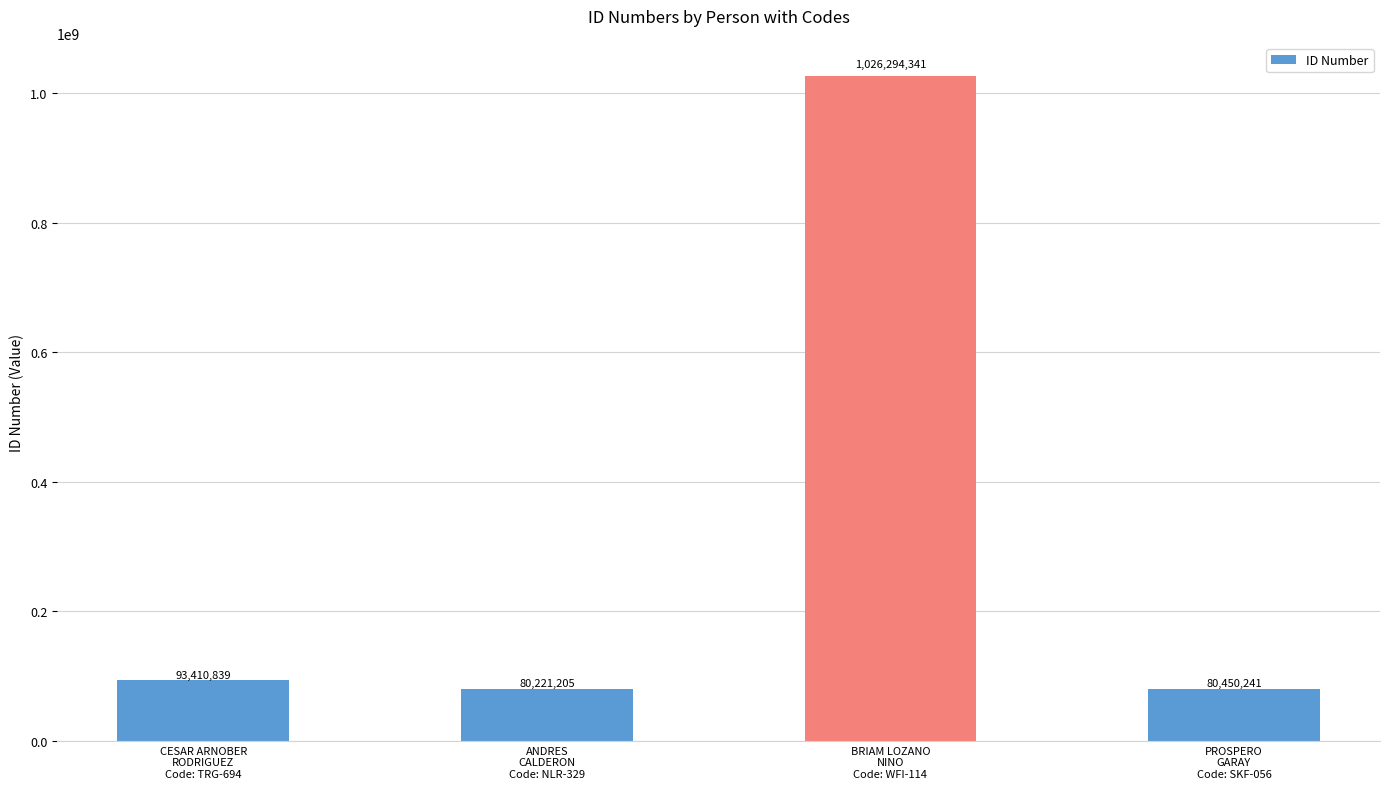

What is the label of the 1st bar from the left?

CESAR ARNOBER
RODRIGUEZ
Code: TRG-694